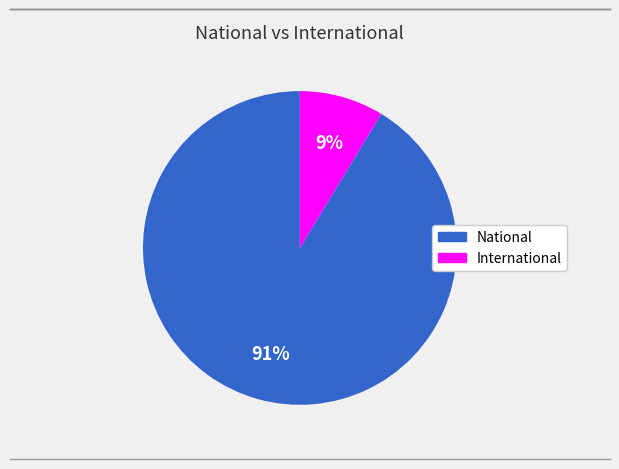

Is National the majority of the pie?

Yes